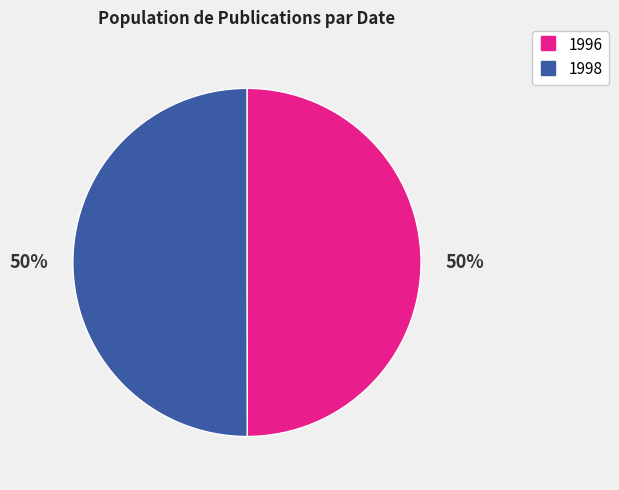

To the nearest percent, what is the combined percentage of 1996 and 1998?

100%